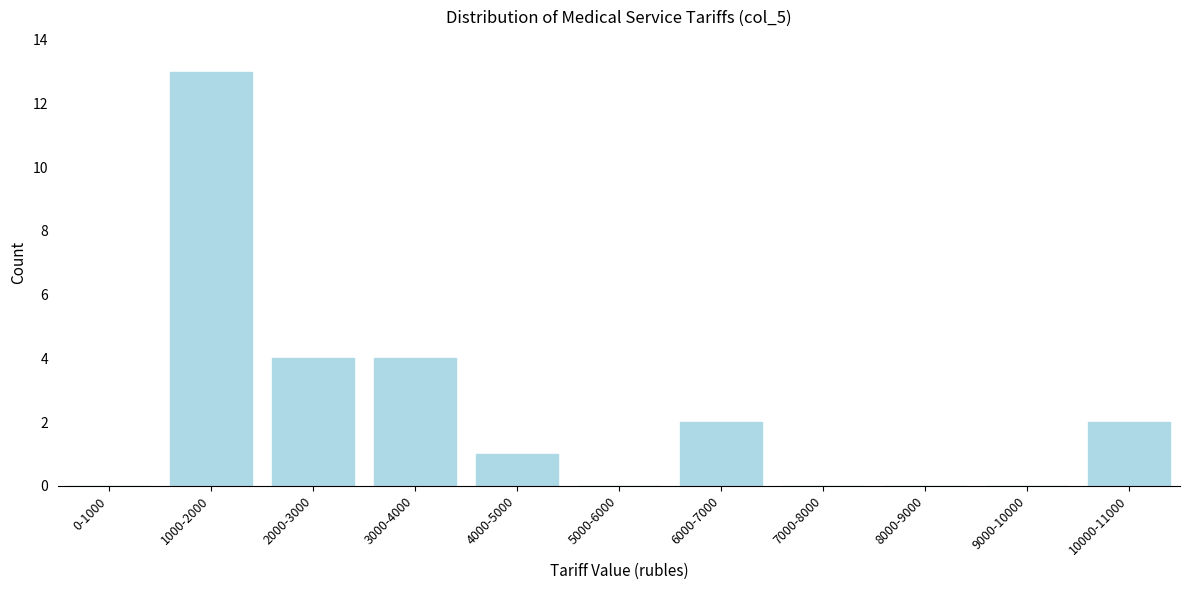

Reading left to right, transcribe all the data shown in this chart.

0-1000=0	1000-2000=13	2000-3000=4	3000-4000=4	4000-5000=1	5000-6000=0	6000-7000=2	7000-8000=0	8000-9000=0	9000-10000=0	10000-11000=2